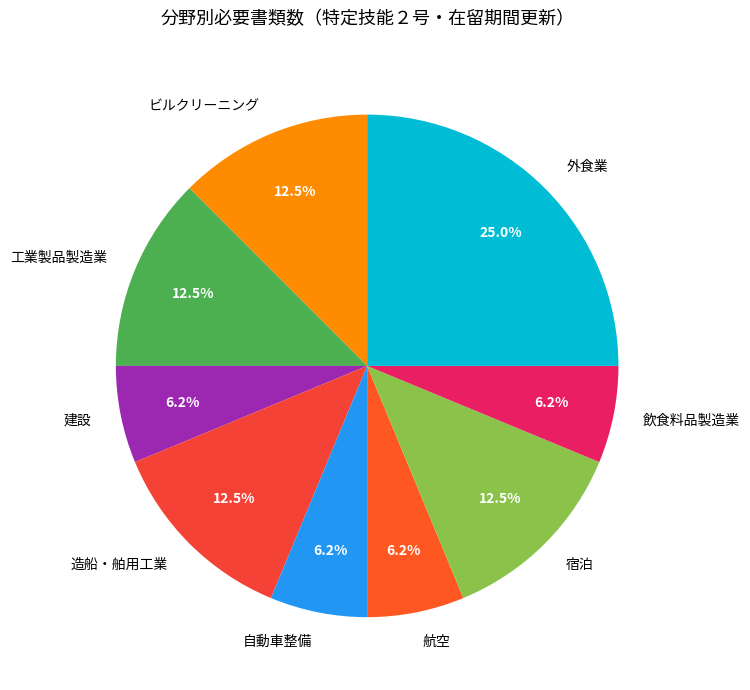

What is the ratio of the value at 自動車整備 to the value at 建設?

1.0